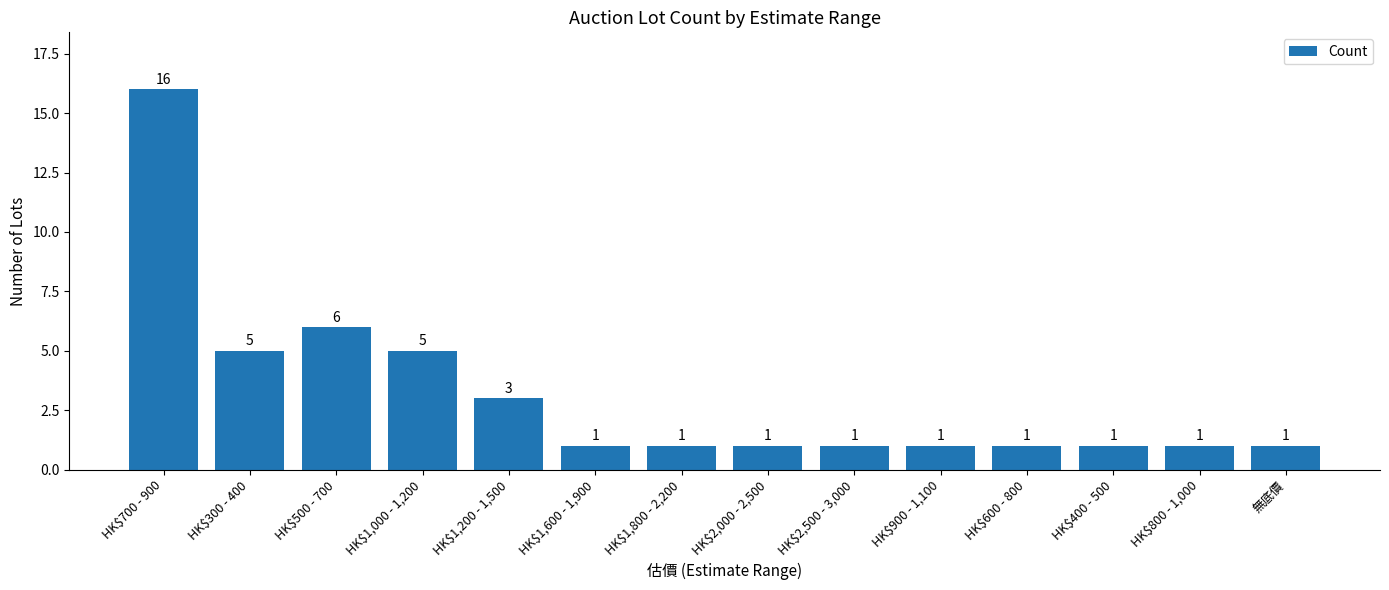

Approximately how many times larger is the value at HK$400 - 500 compared to HK$300 - 400?

0.2